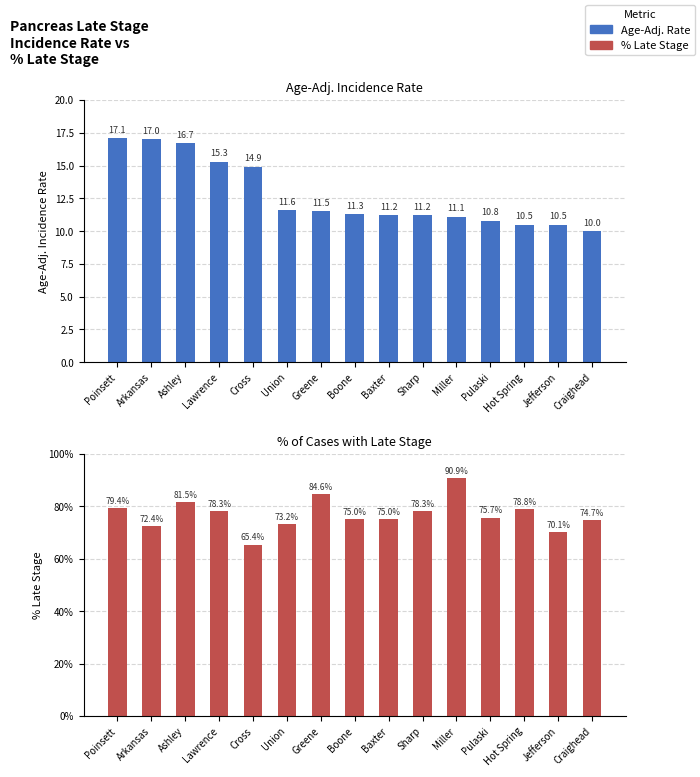

What is the label of the 7th bar from the right?

Baxter